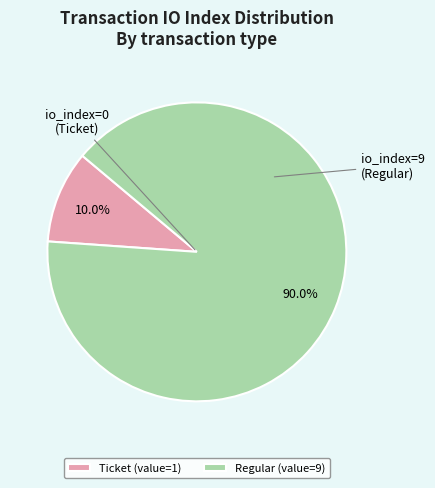

What is the majority slice?

Regular (value=9)